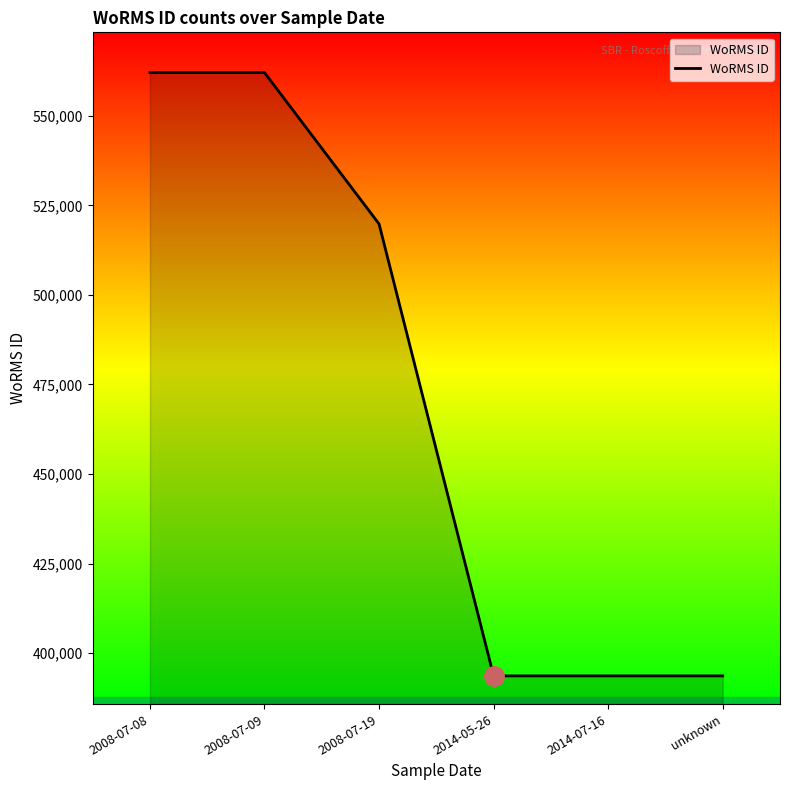

What is the ratio of the value at 2014-07-16 to the value at 2008-07-19?

0.8